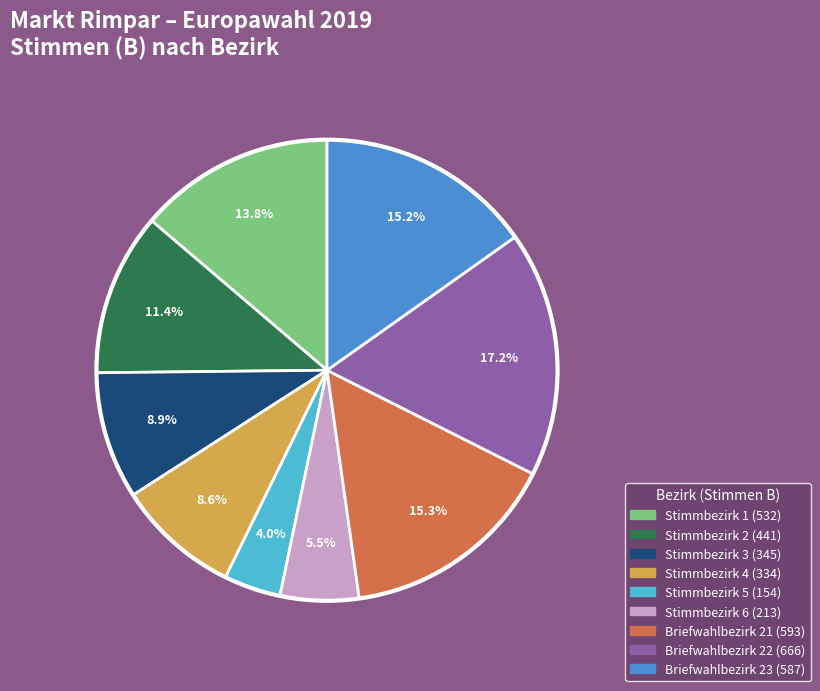

Which category has the biggest portion of the pie?

Briefwahlbezirk 22